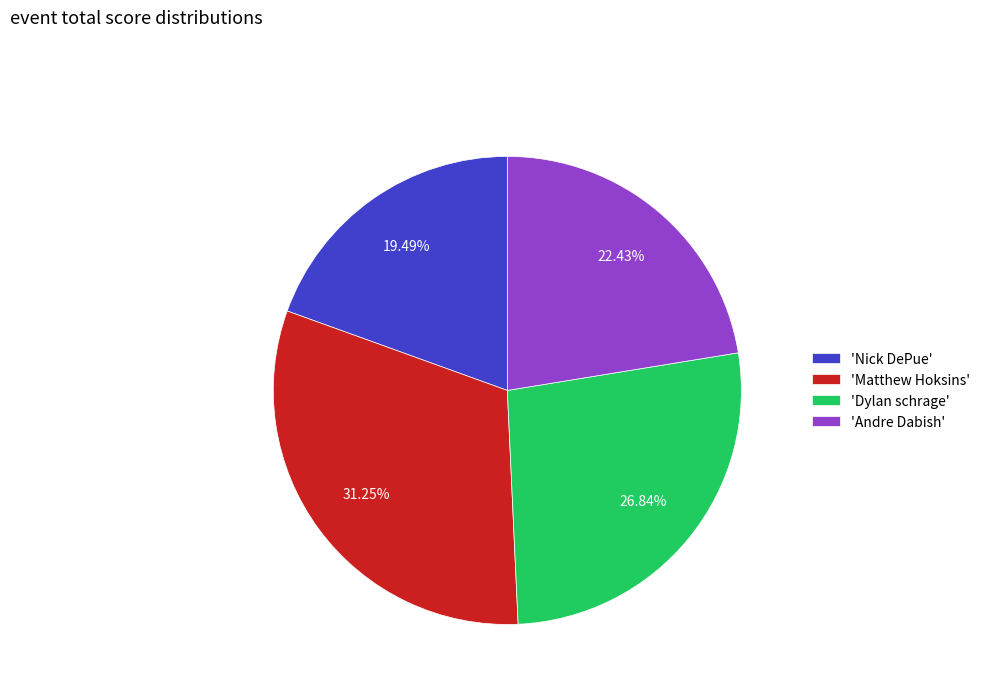

To the nearest percent, what is the average slice percentage?

25%